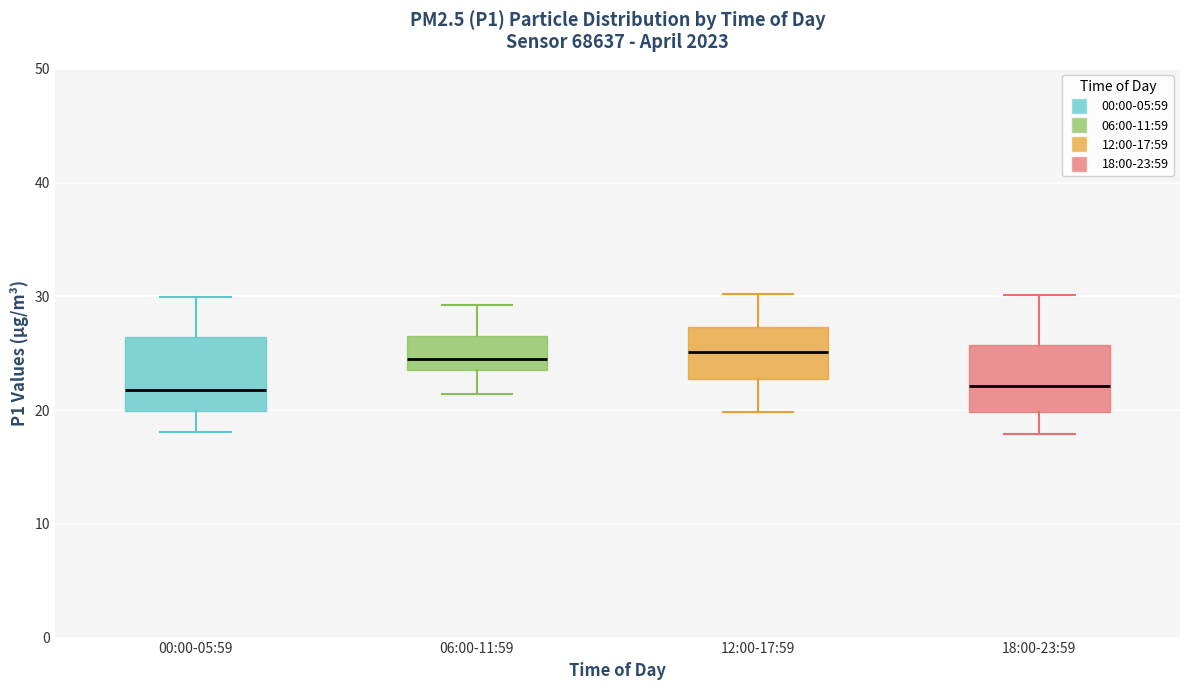

Reading left to right, transcribe this box plot: for each box, give where its median line is, the range the box spans, and where its two whiskers end, as read against the y-axis. The values are not printed on the chart, so give them approximately, as read against the axis.

00:00-05:59: median 22, box 20 to 26, whiskers 18 to 30
06:00-11:59: median 25, box 24 to 27, whiskers 21 to 29
12:00-17:59: median 25, box 23 to 27, whiskers 20 to 30
18:00-23:59: median 22, box 20 to 26, whiskers 18 to 30